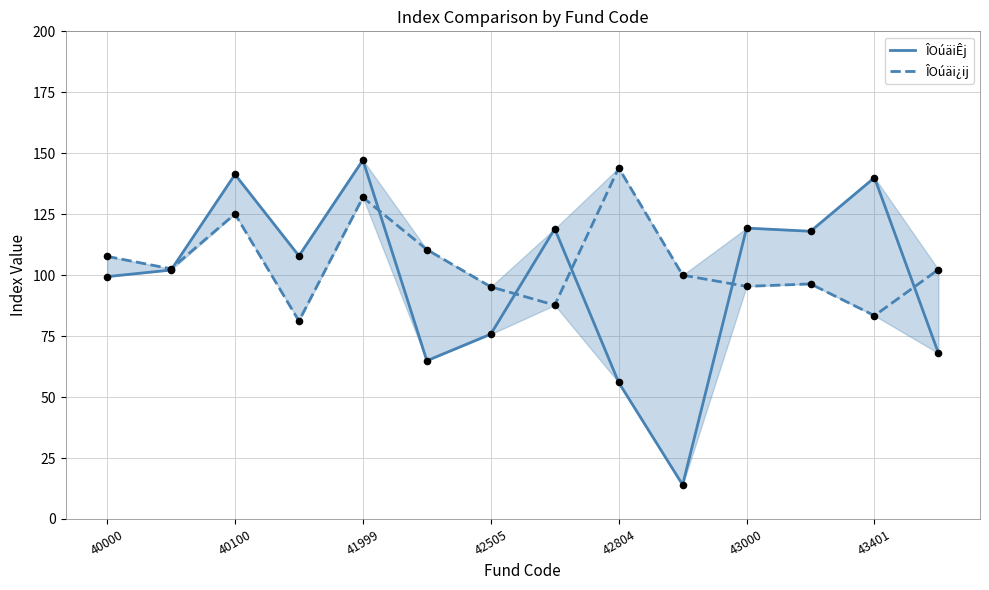

Which series contains the lowest Y value?

ÎOúäiÊj